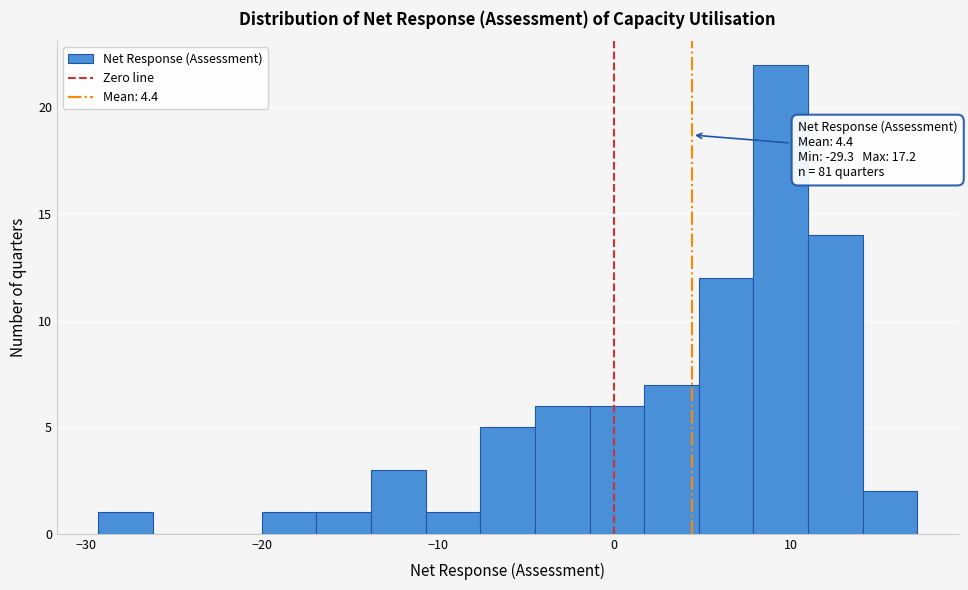

Read against the x-axis, roughly where is the centre of the tallest bar?

9